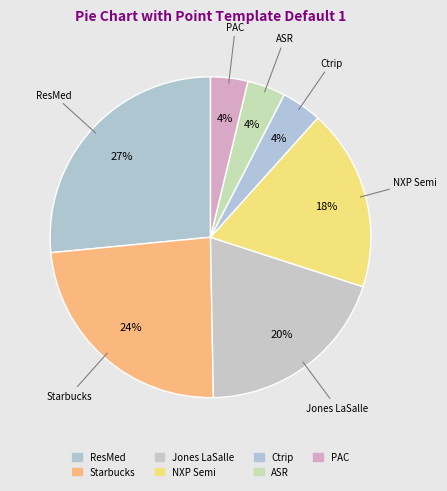

How many segments does this pie chart have?

7